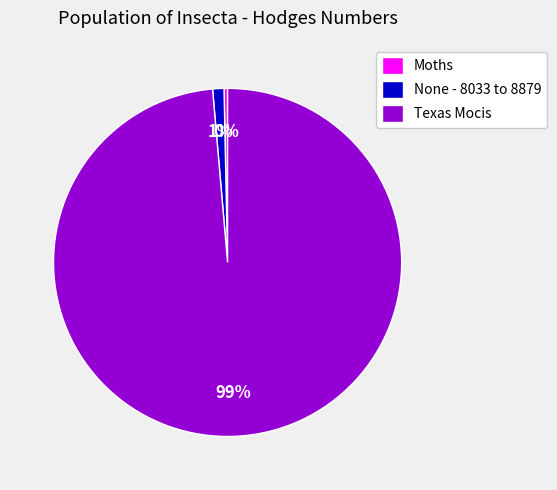

Count the number of slices in the pie.

3